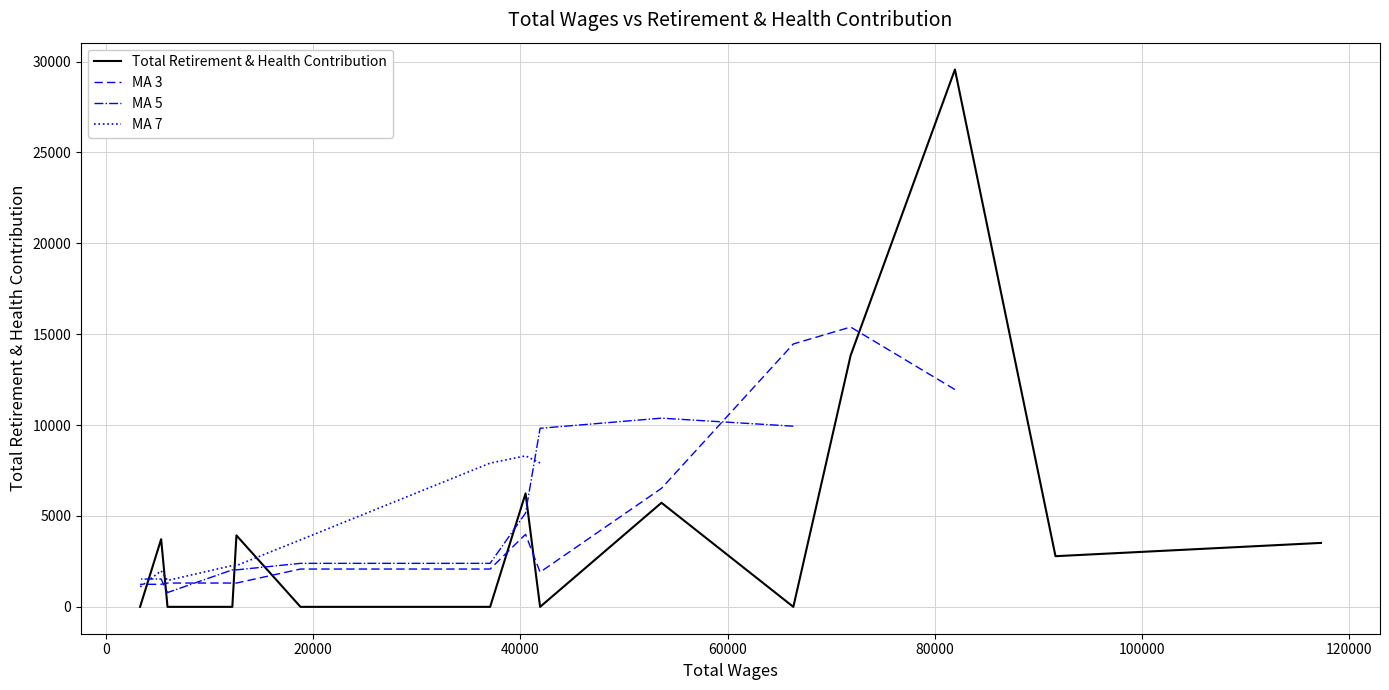

What is the label of the 4th point from the left?

40000